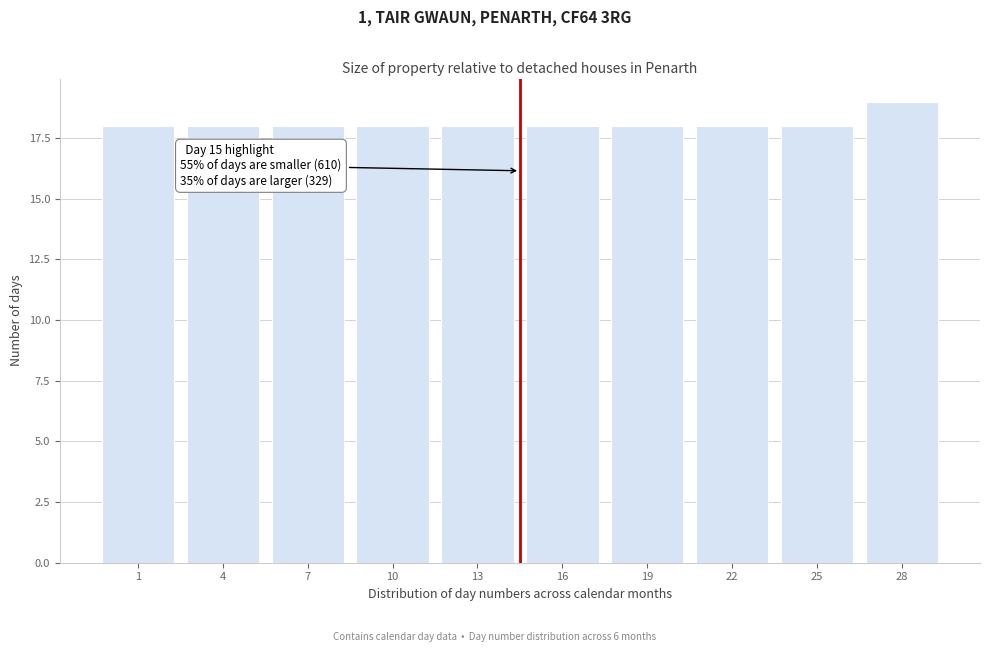

Reading right to left, what are all the values shown in this chart?

19	18	18	18	18	18	18	18	18	18